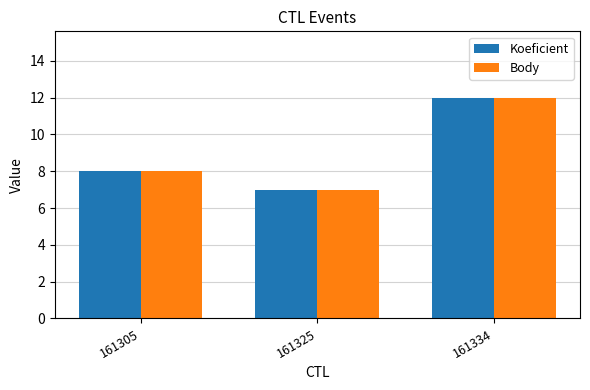

What is the value of the Koeficient bar at the 1st from the left?

8